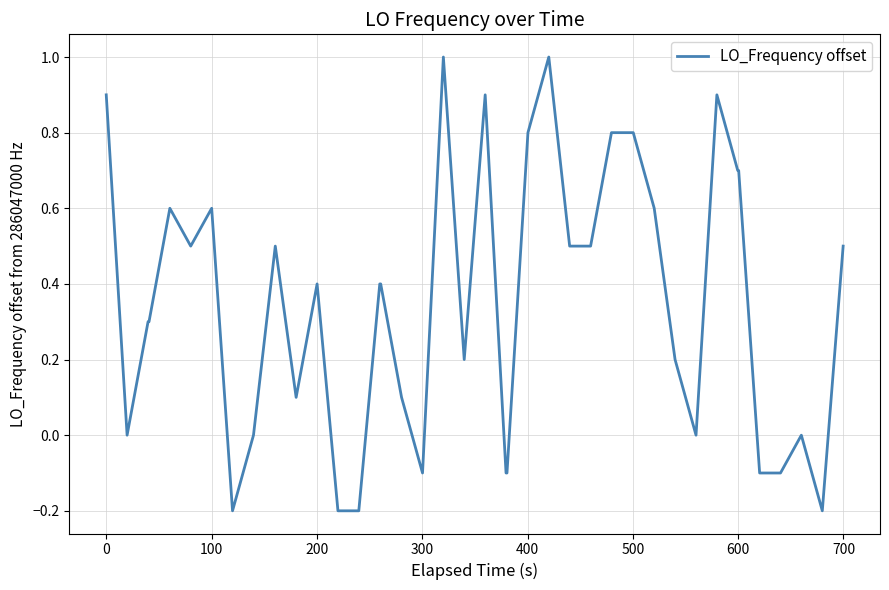

What is the difference between the maximum and minimum values?

1.2